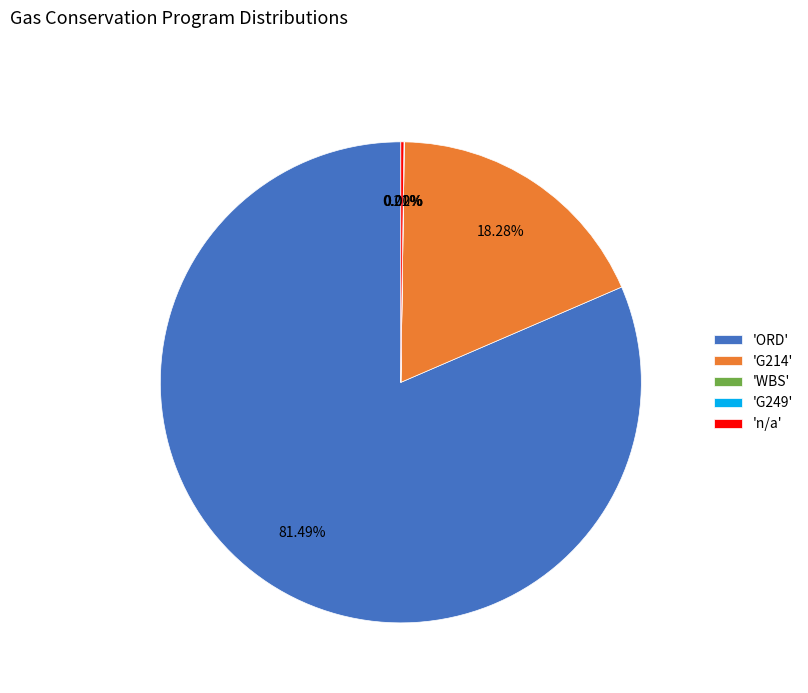

Which slice is the largest?

'ORD'